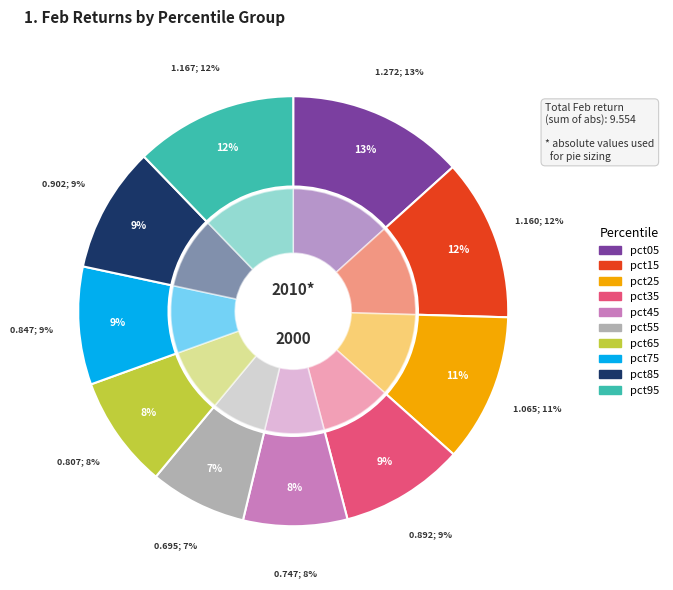

Which slice is the largest?

pct05